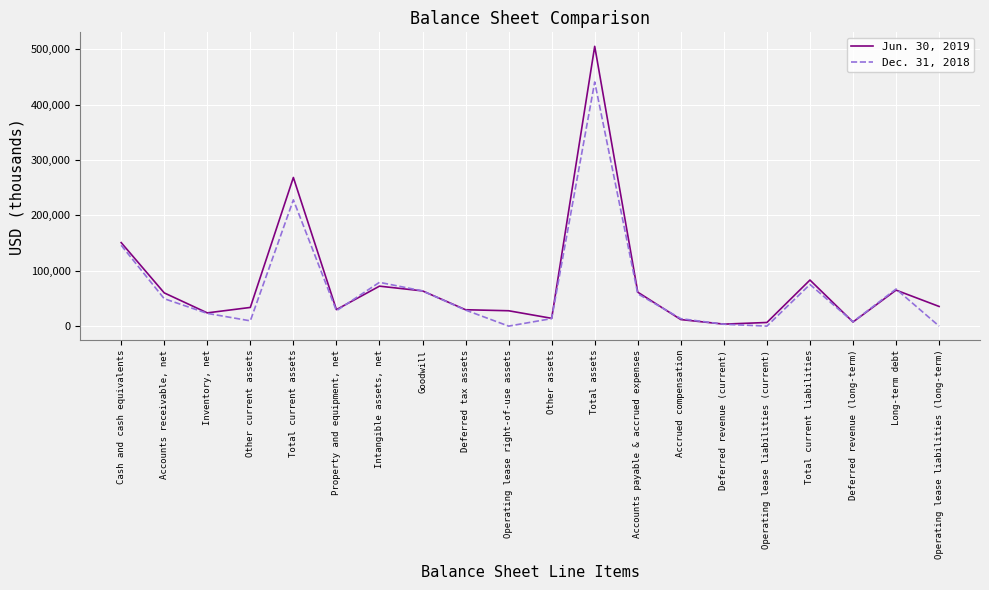

At which category does the chart reach its peak across all series?

Total assets